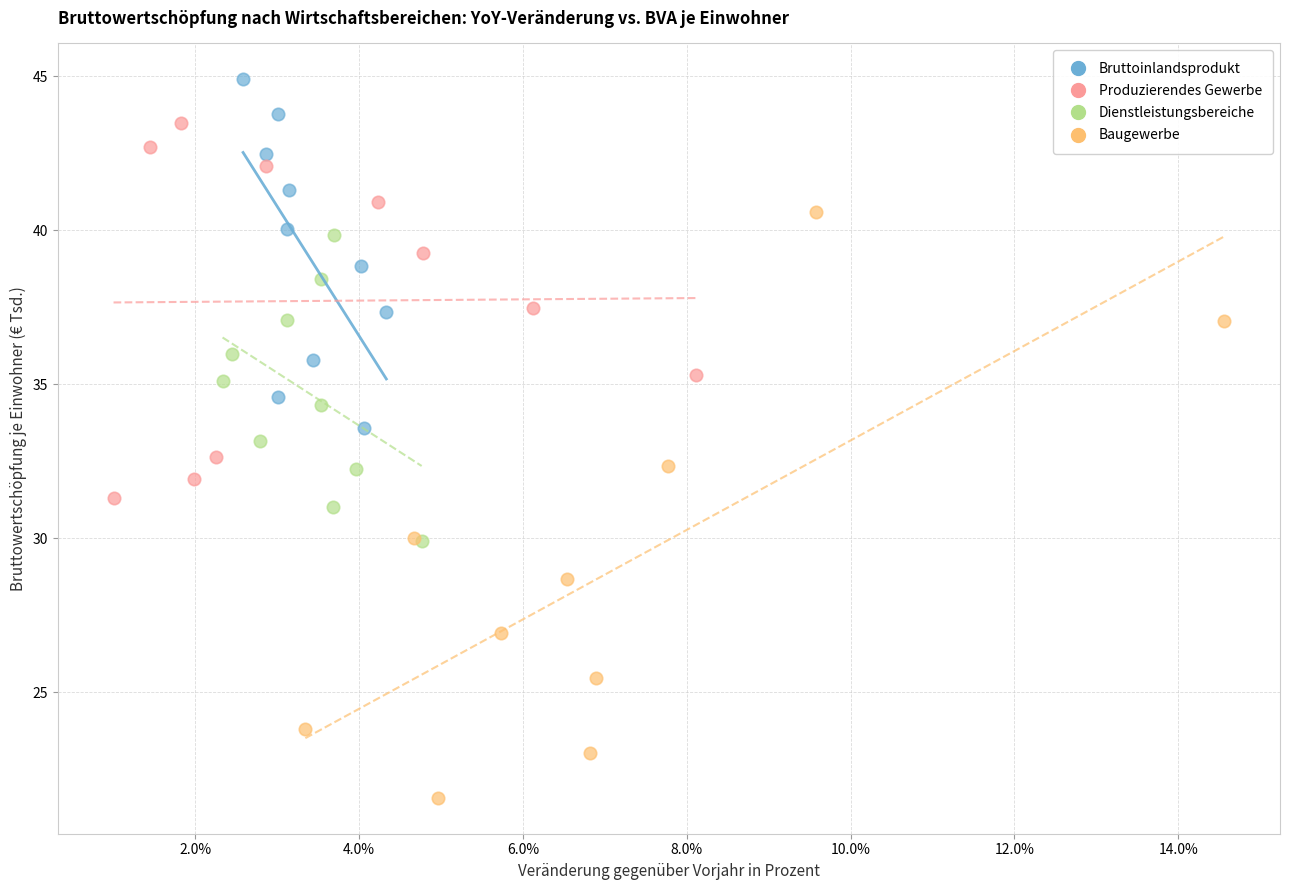

Which series reaches the minimum Y coordinate?

Baugewerbe